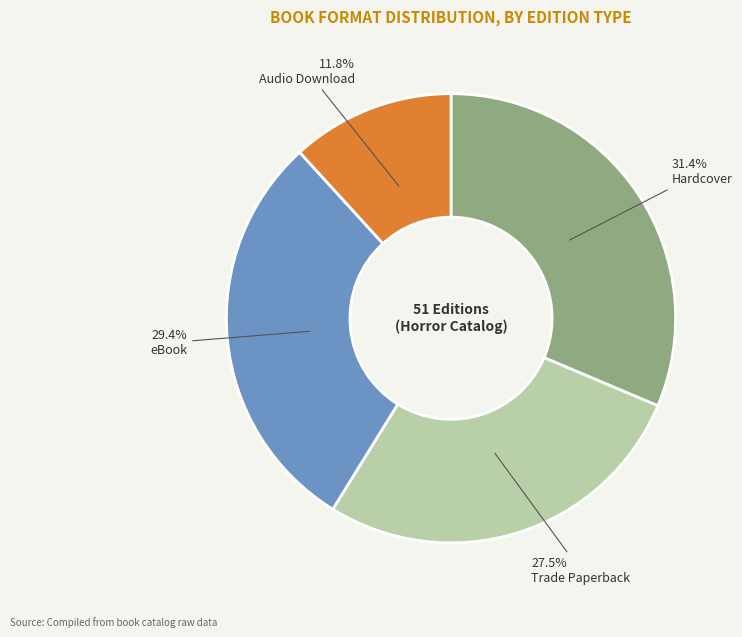

Does any single category account for the majority?

No